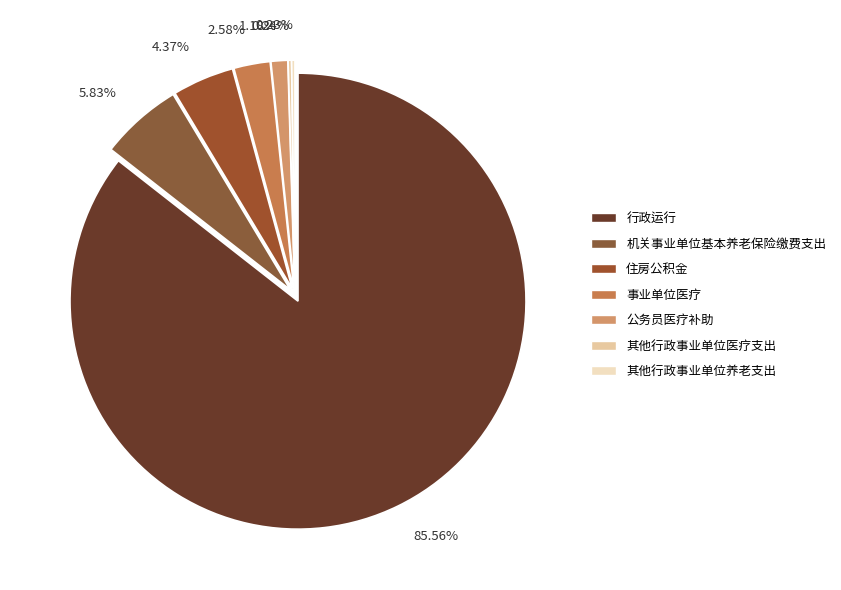

How many segments does this pie chart have?

7